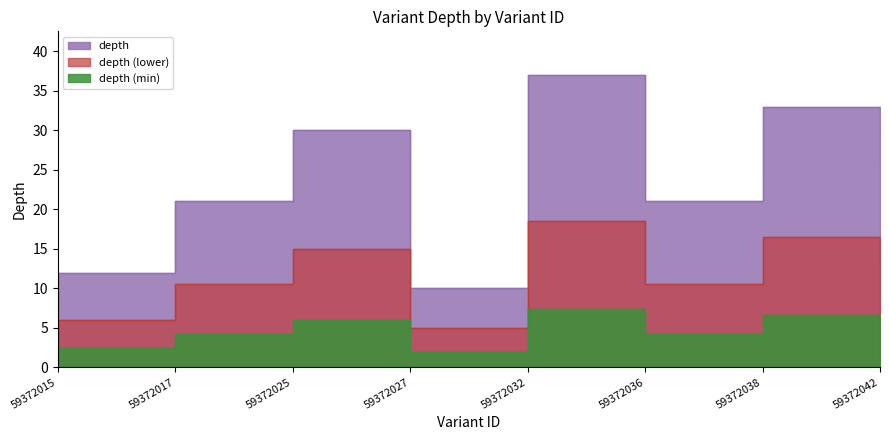

The value at 59372027 is 10. True or false?

True